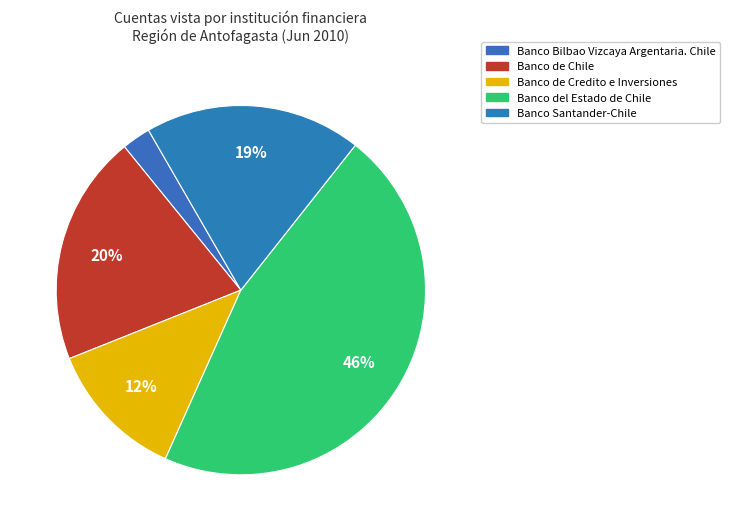

Which slice is the largest?

Banco del Estado de Chile